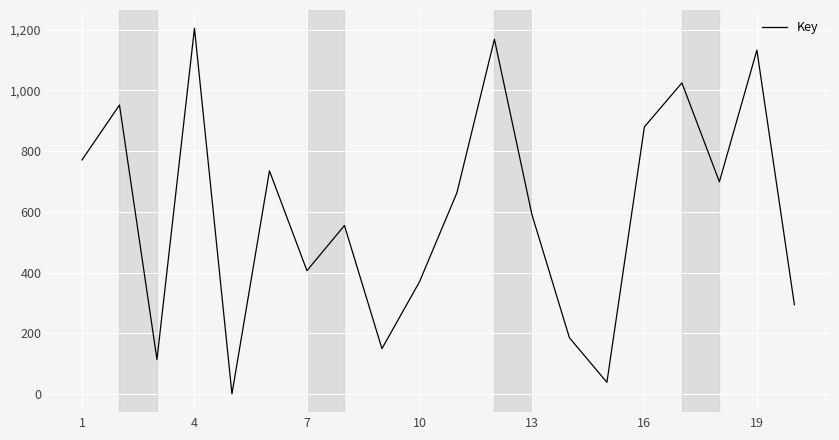

What is the difference between the maximum and minimum values?

1205